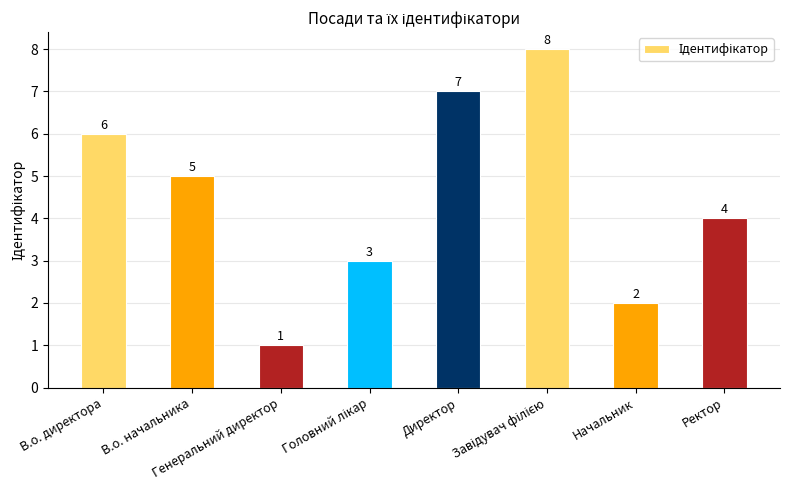

How many values are between 3 and 7?

5